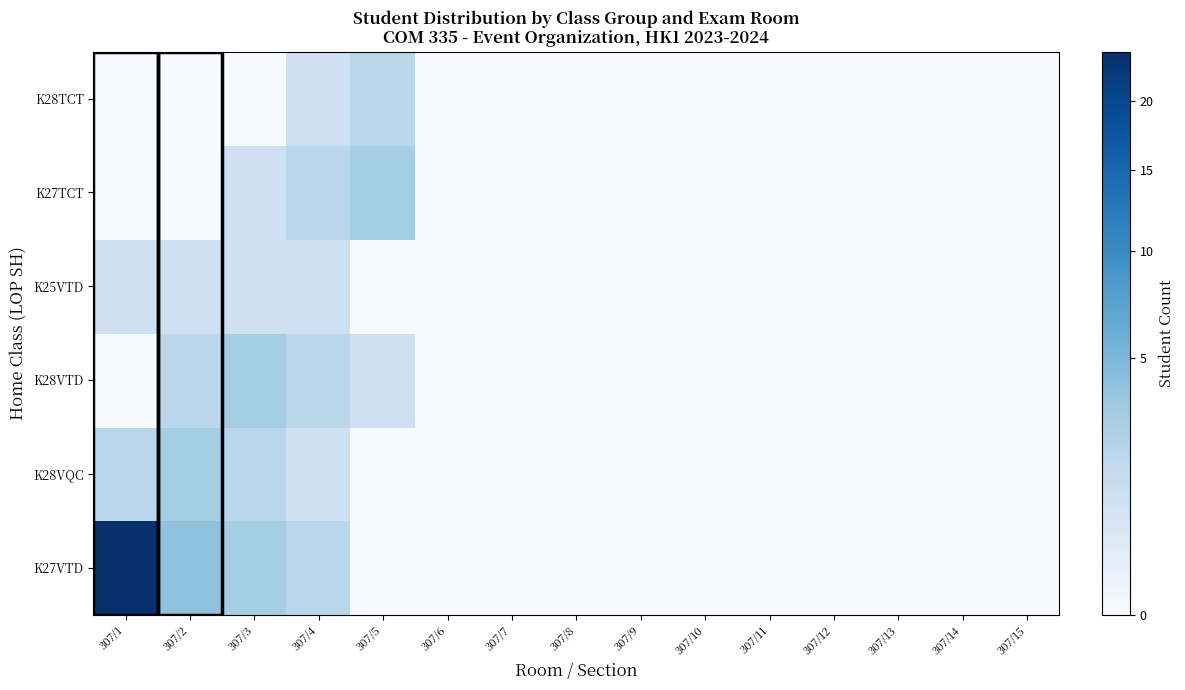

Rank the series at 307/7 from lowest to highest value.

K27VTD, K28VQC, K28VTD, K25VTD, K27TCT, K28TCT